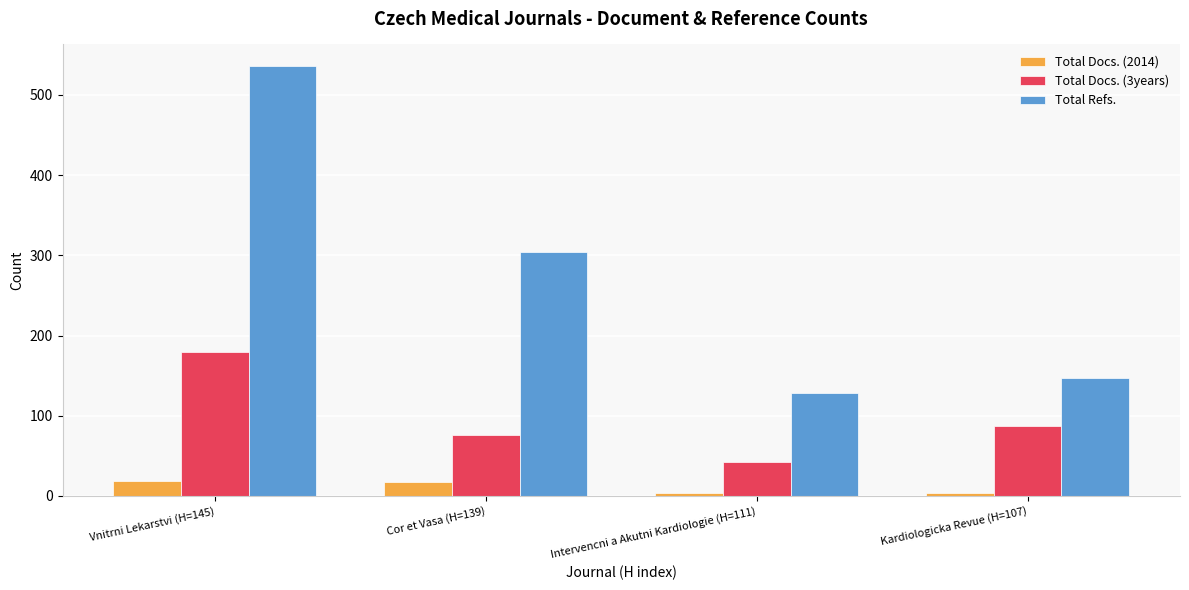

At Kardiologicka Revue (H=107), list the series in order from largest to smallest.

Total Refs., Total Docs. (3years), Total Docs. (2014)